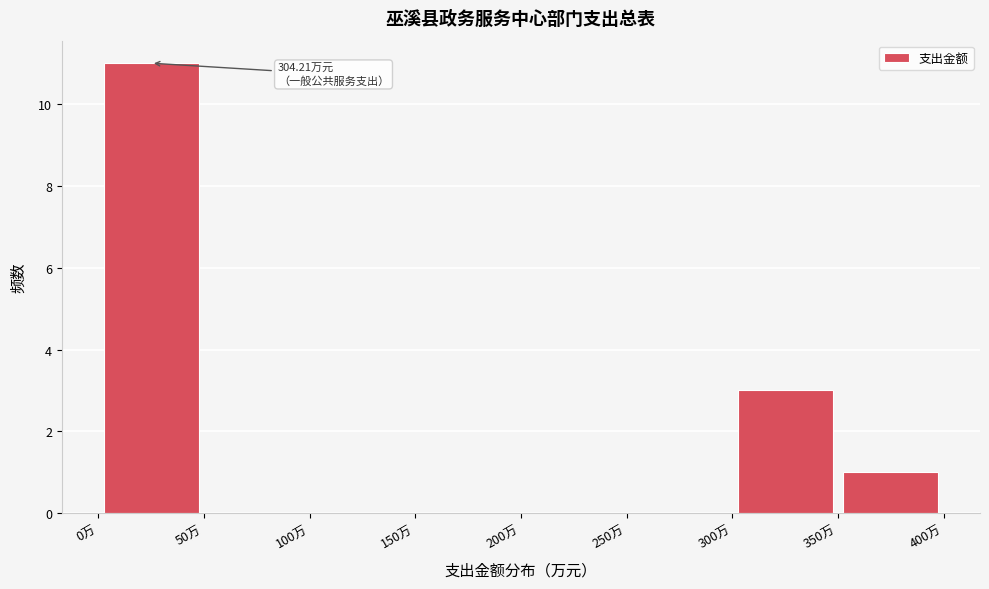

Which range on the x-axis has the tallest bar?

0 to 50